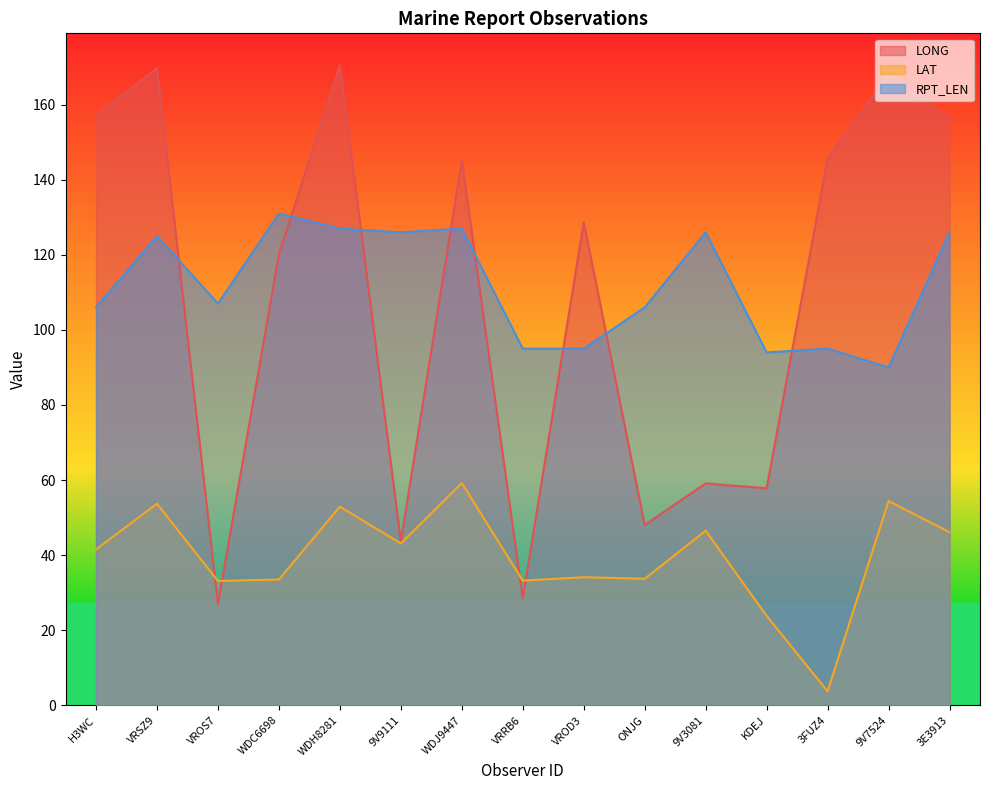

The LAT series shows 43.1 at 9V9111. True or false?

True